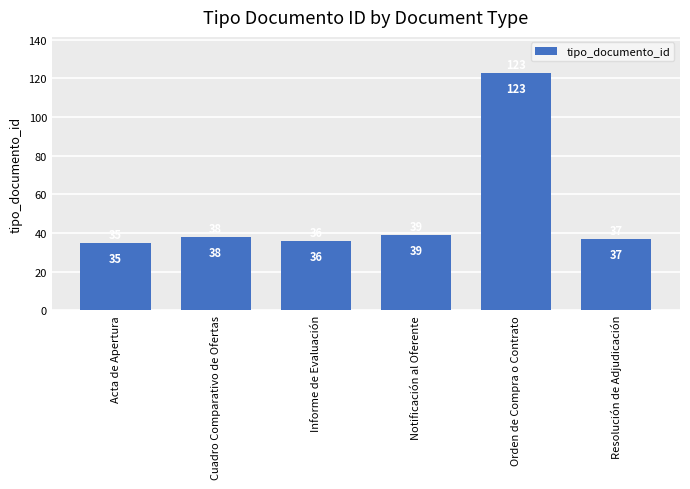

List the labels in order of value, smallest first.

Acta de Apertura, Informe de Evaluación, Resolución de Adjudicación, Cuadro Comparativo de Ofertas, Notificación al Oferente, Orden de Compra o Contrato